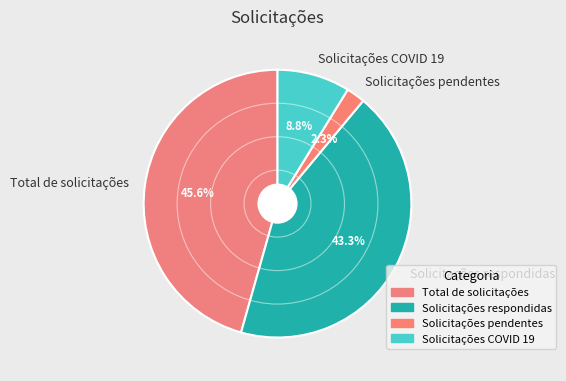

To the nearest percent, what is the average slice percentage?

25%